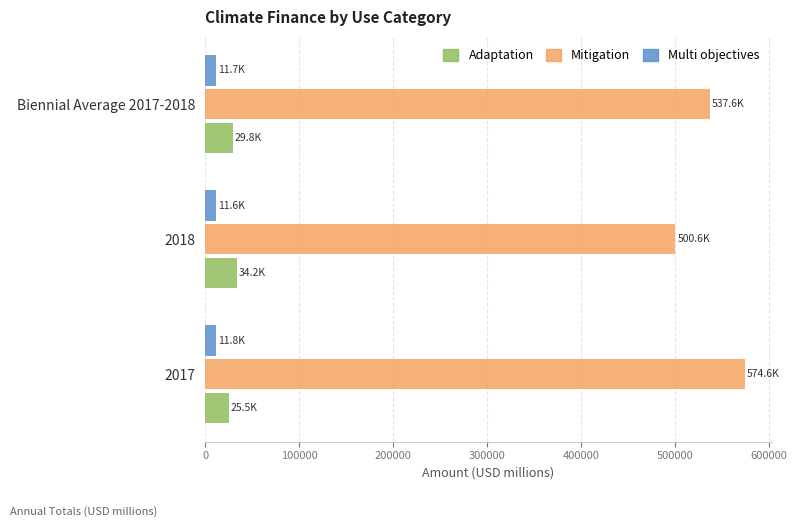

How many data points in Mitigation are less than 537569?

1